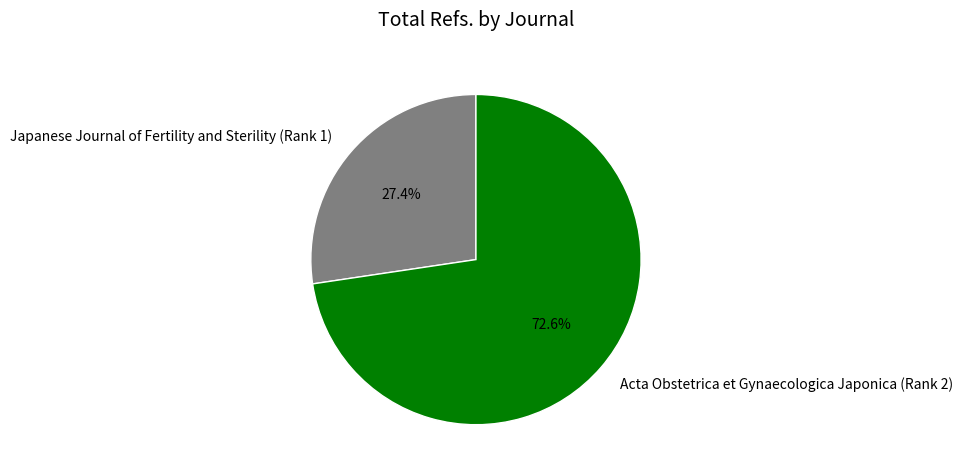

Rank the categories by value from lowest to highest.

Japanese Journal of Fertility and Sterility (Rank 1), Acta Obstetrica et Gynaecologica Japonica (Rank 2)